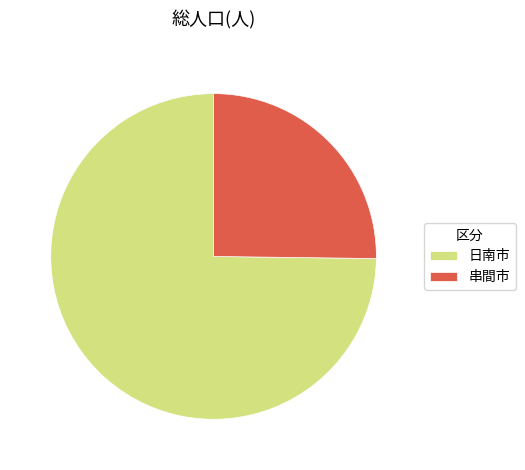

Is the sum of 日南市 and 串間市 greater than half?

Yes